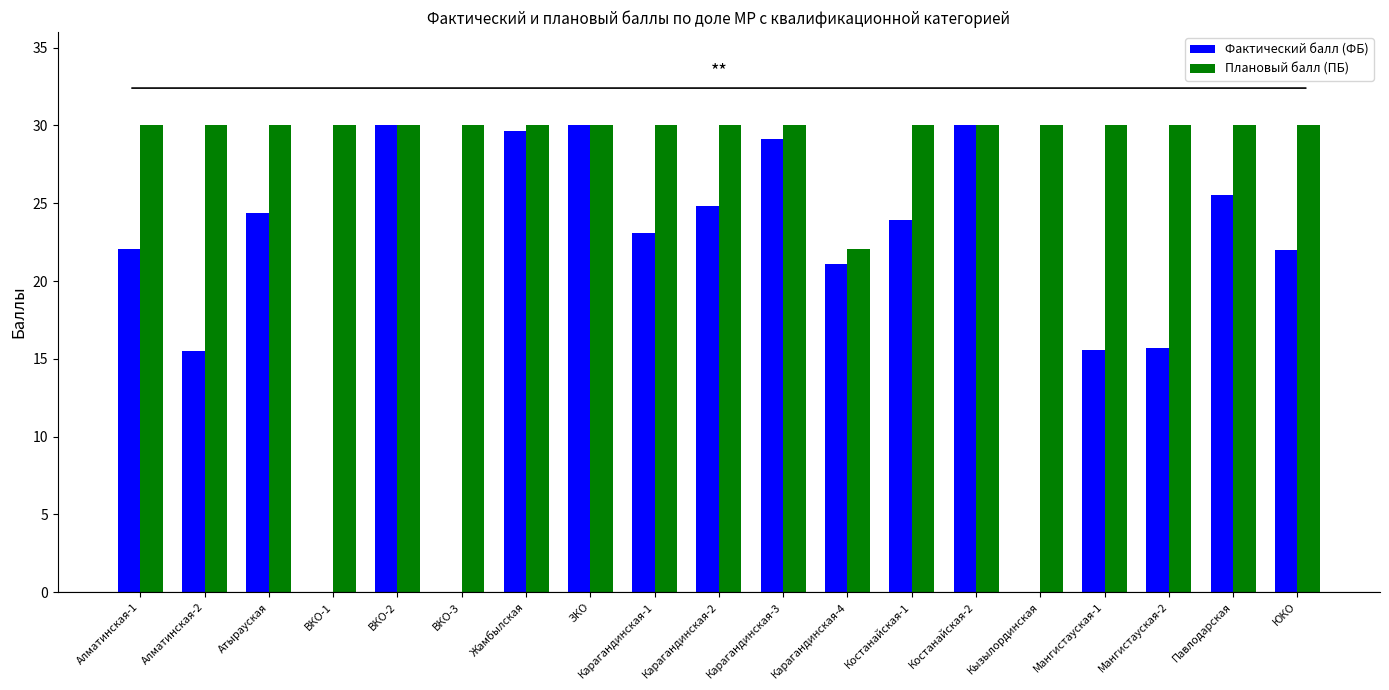

Count the number of data series in this chart.

2